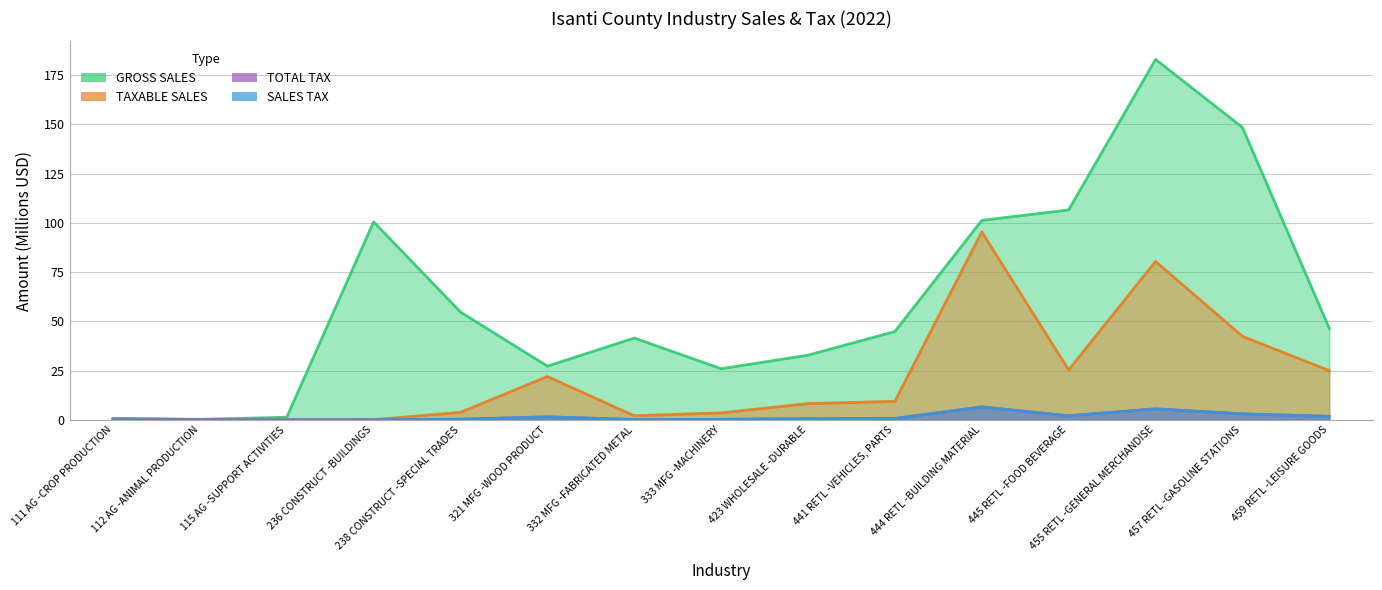

What is the spread (max minus min) of values at 333 MFG -MACHINERY?

25.7